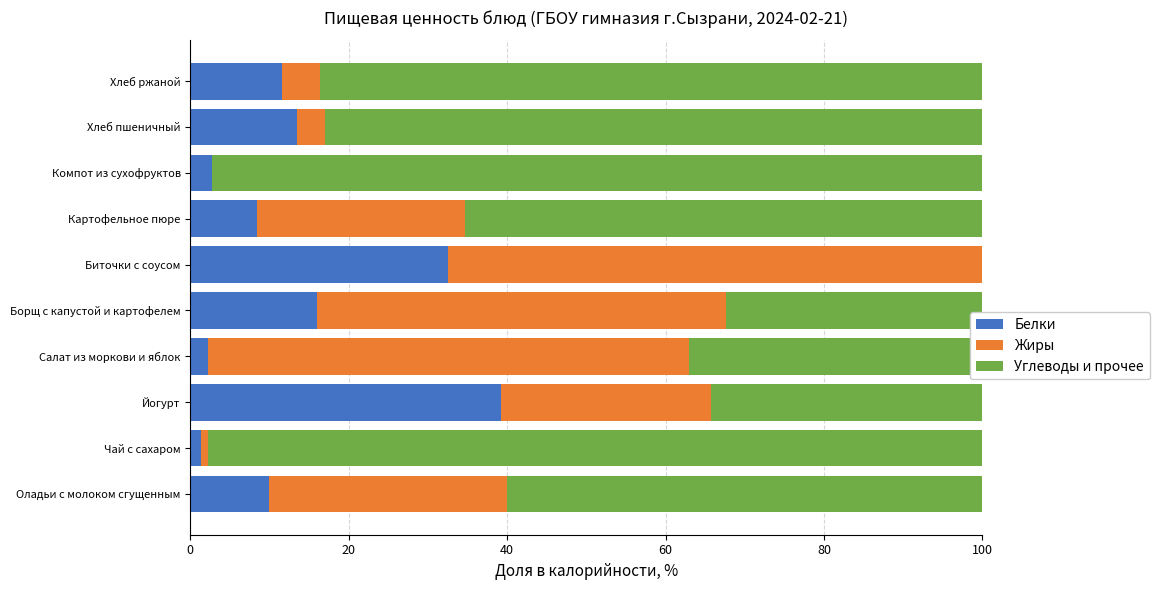

List the series in order of their peak value, lowest first.

Белки, Жиры, Углеводы и прочее